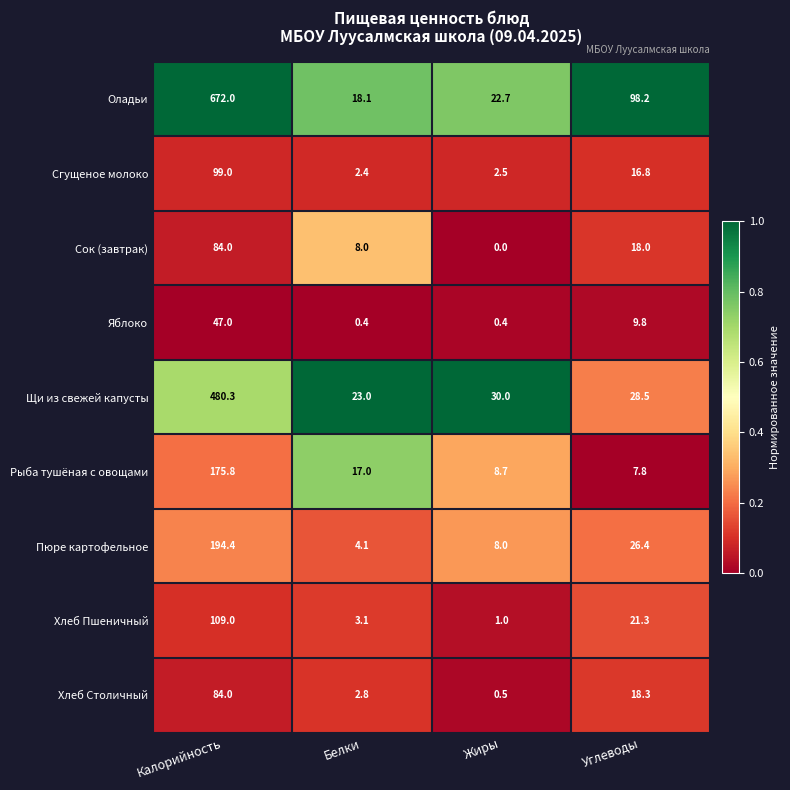

Read the Сгущеное молоко value at Углеводы.

16.8